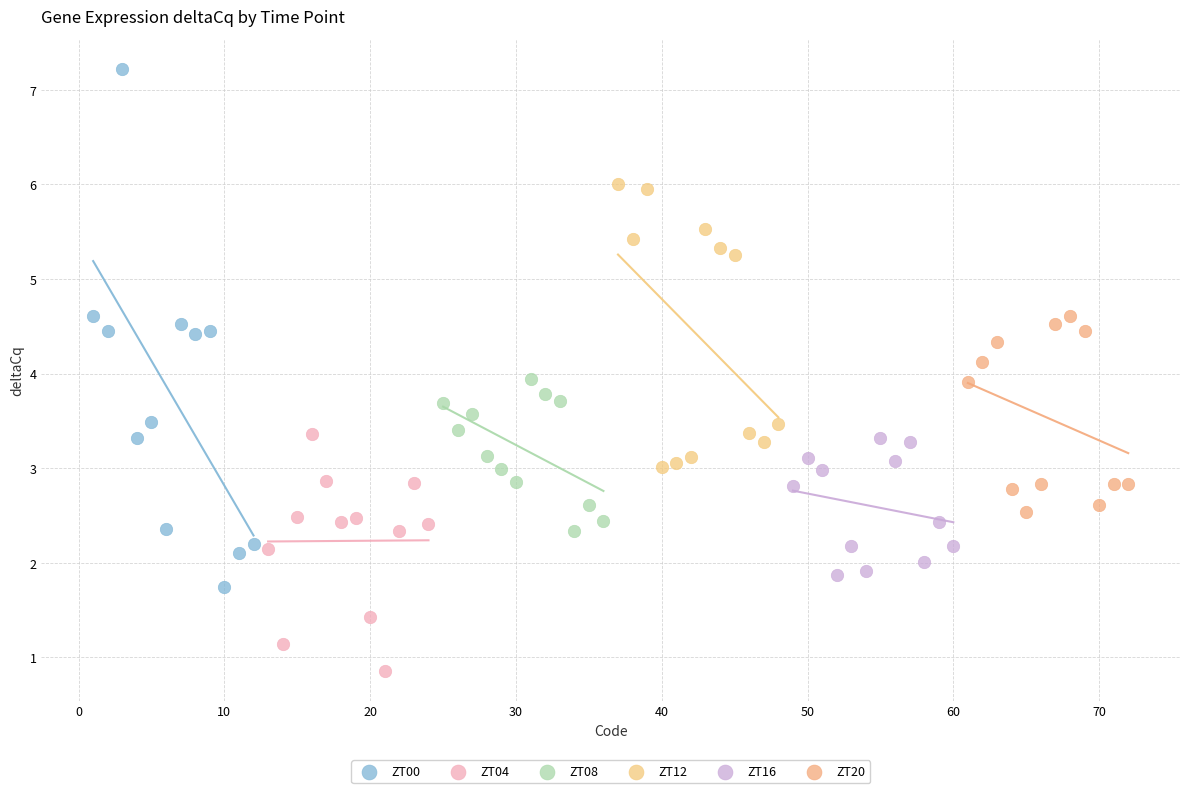

Which series has the widest spread of Y values?

ZT00